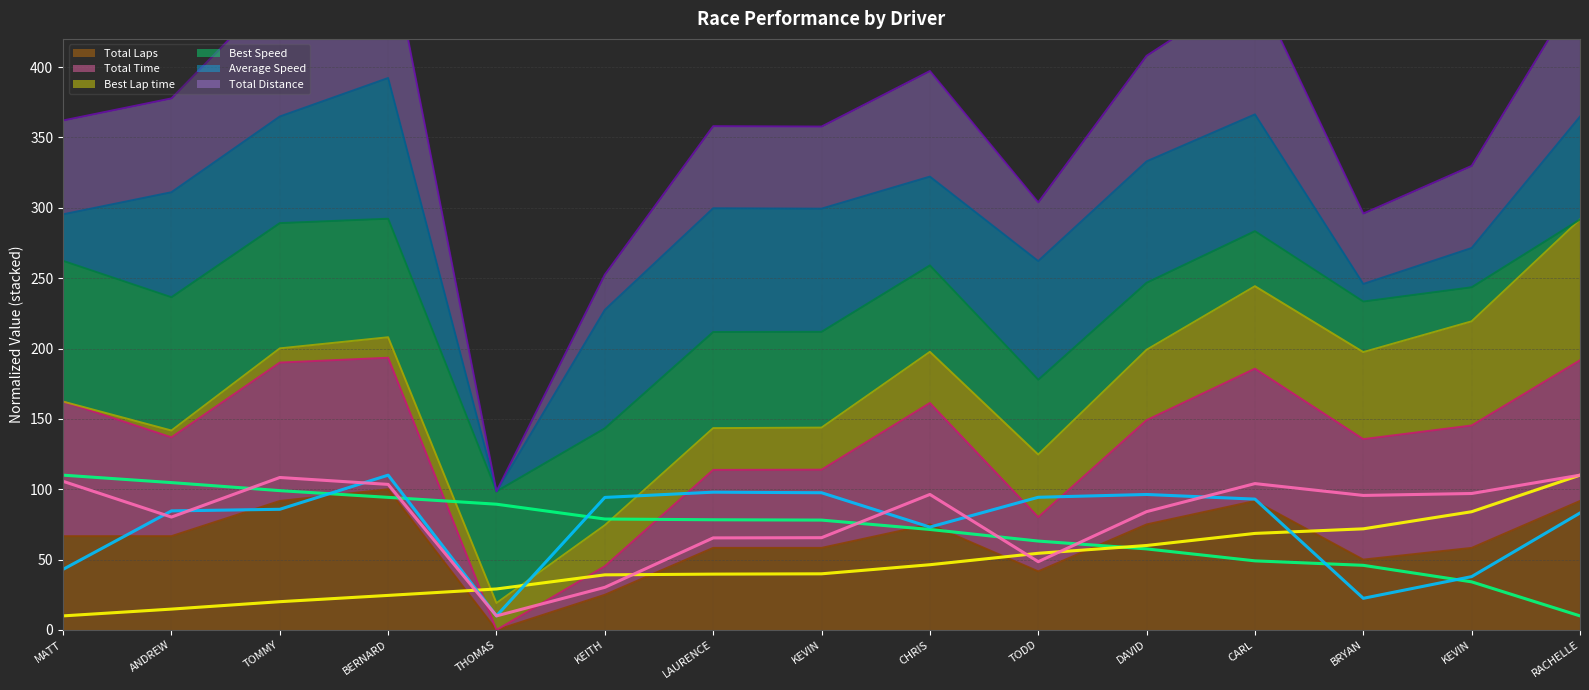

Rank the series by their maximum value, from lowest to highest.

Total Laps, Best Speed, Best Lap time, Average Speed, Total Time, Total Distance